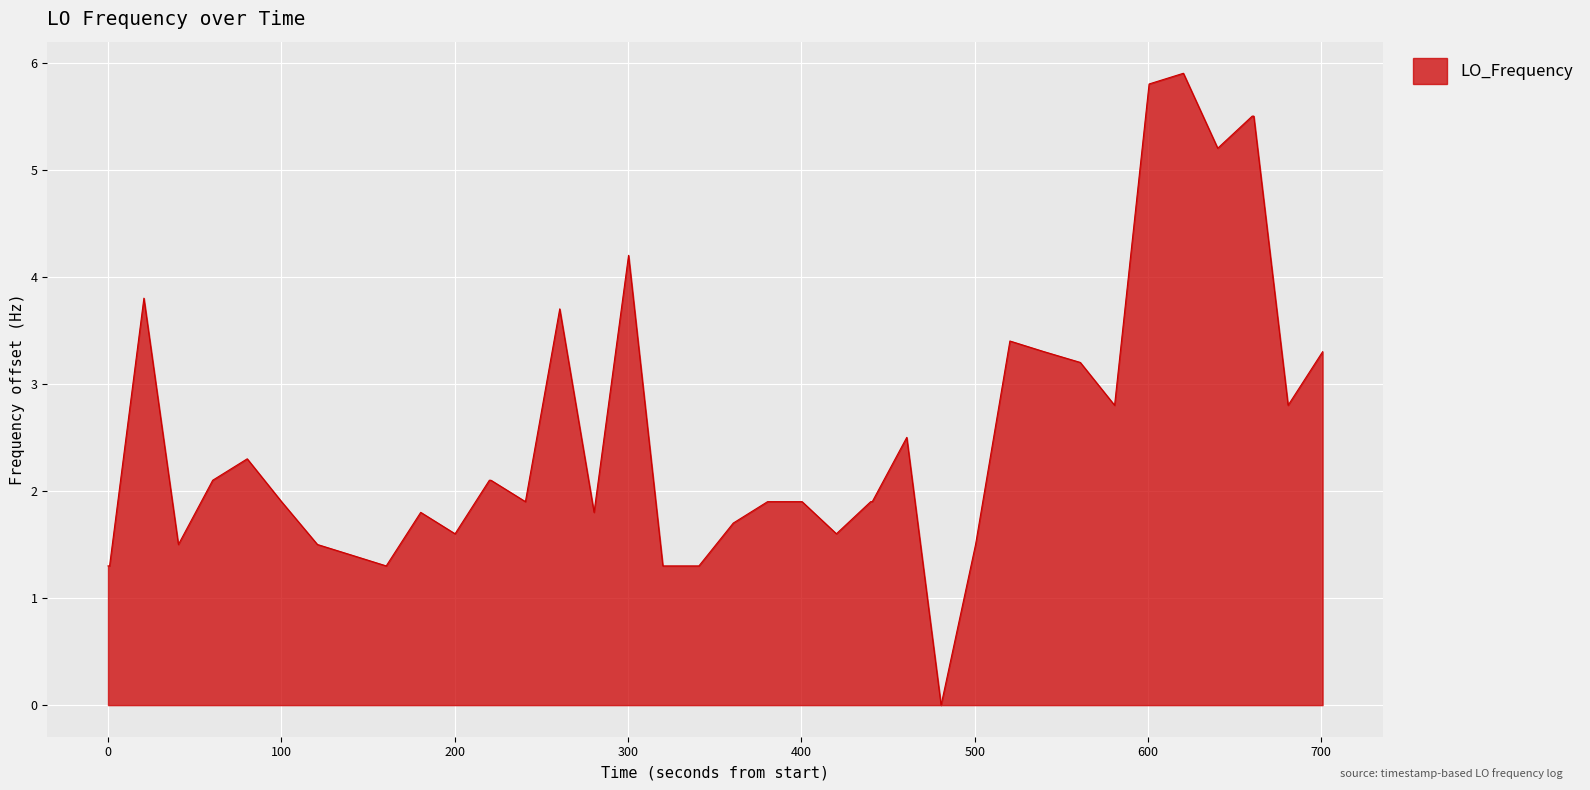

What is the difference between the maximum and minimum values?

5.9